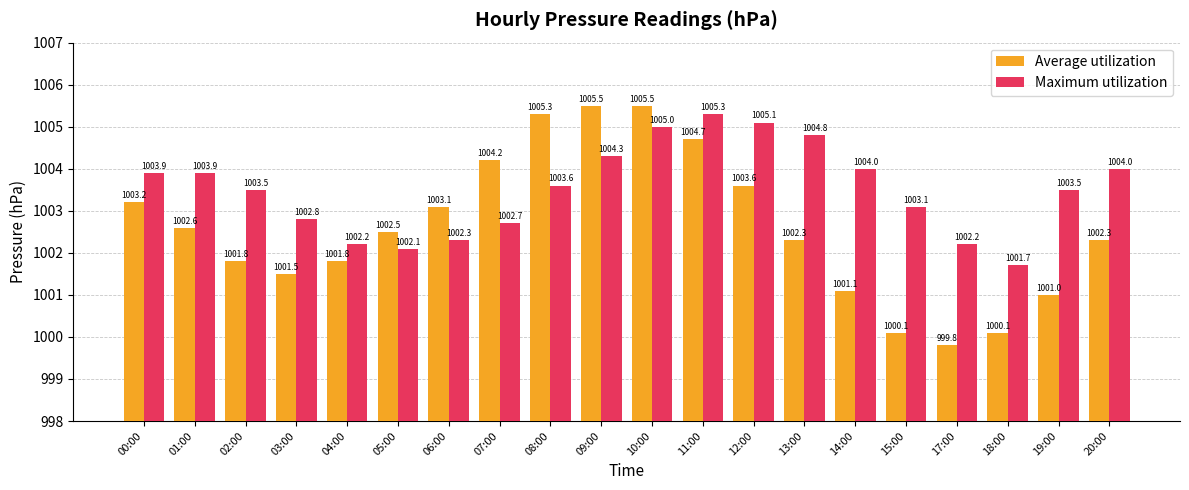

Rank the series by their average value, from lowest to highest.

Average utilization, Maximum utilization